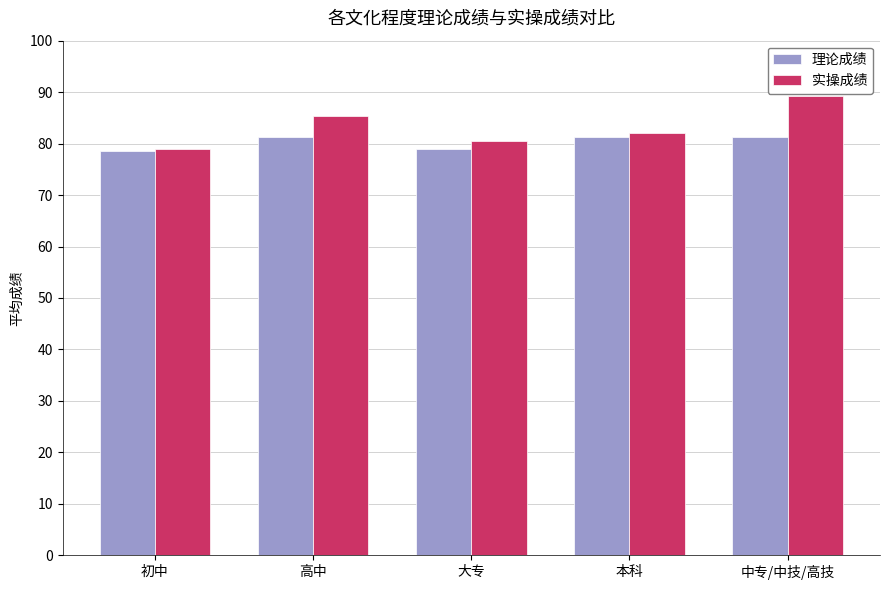

What is the difference between the maximum and minimum values in the 理论成绩 series?

2.8